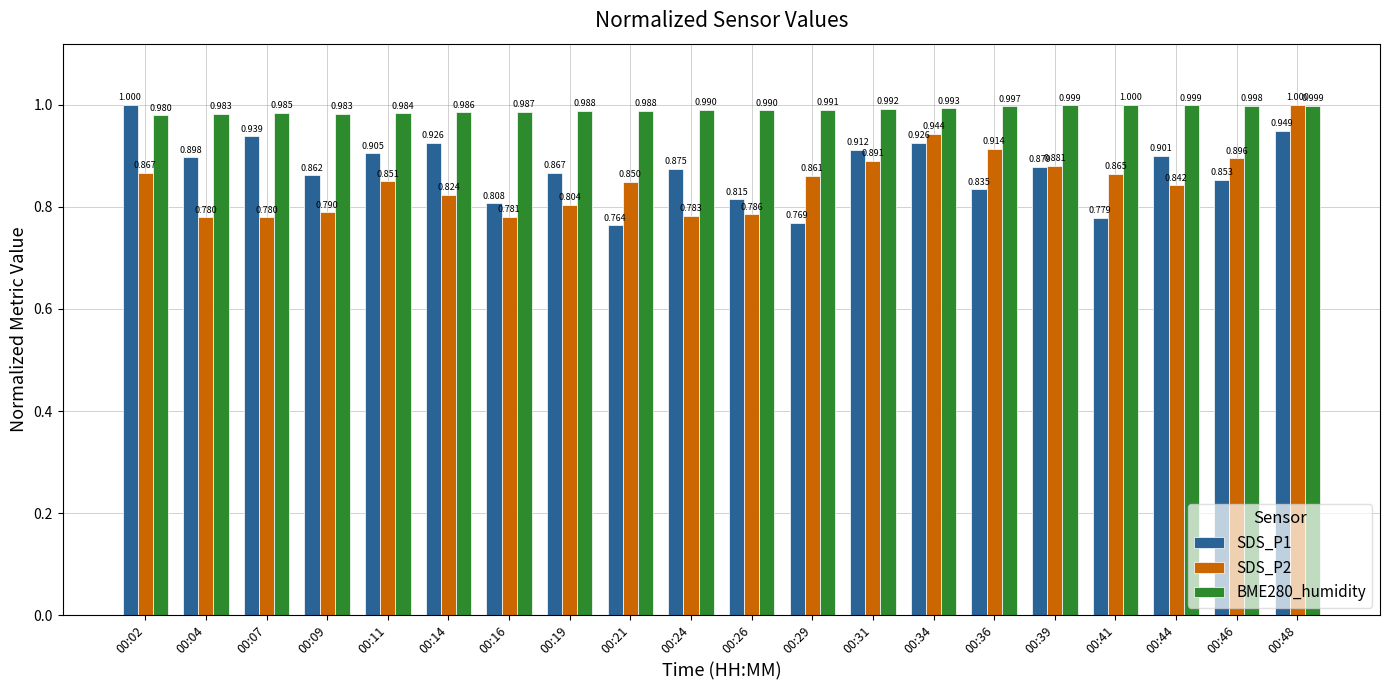

Which series changed the most between 00:31 and 00:36?

SDS_P1